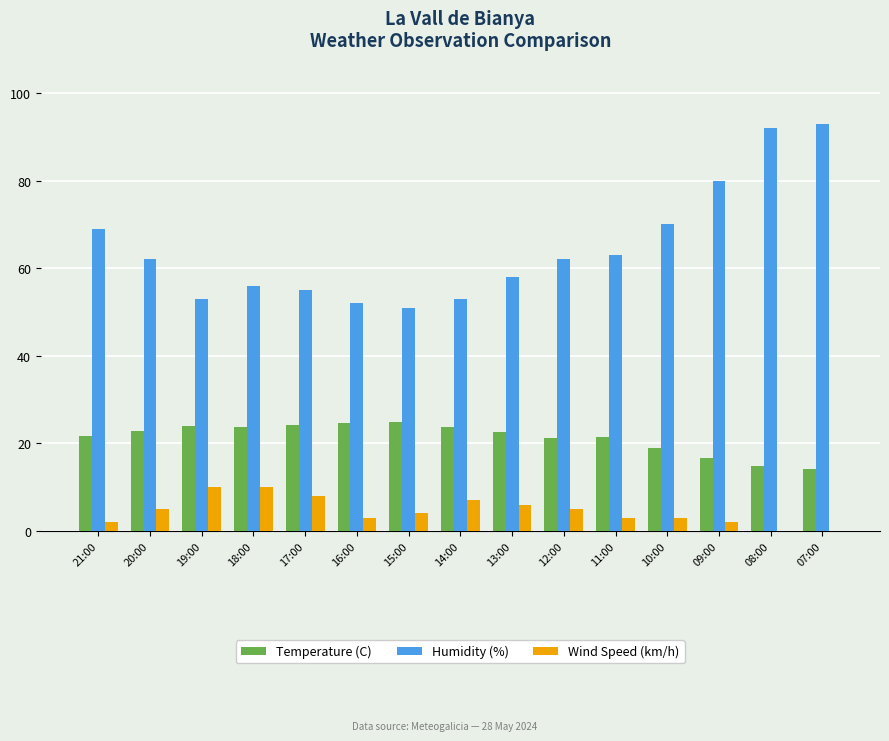

How many categories are shown in the chart?

15